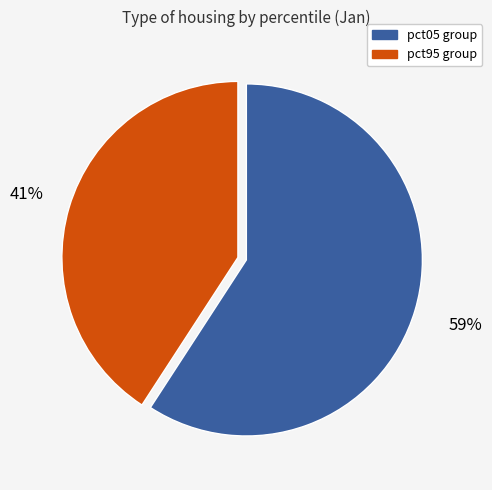

To the nearest percent, what is the average slice percentage?

50%